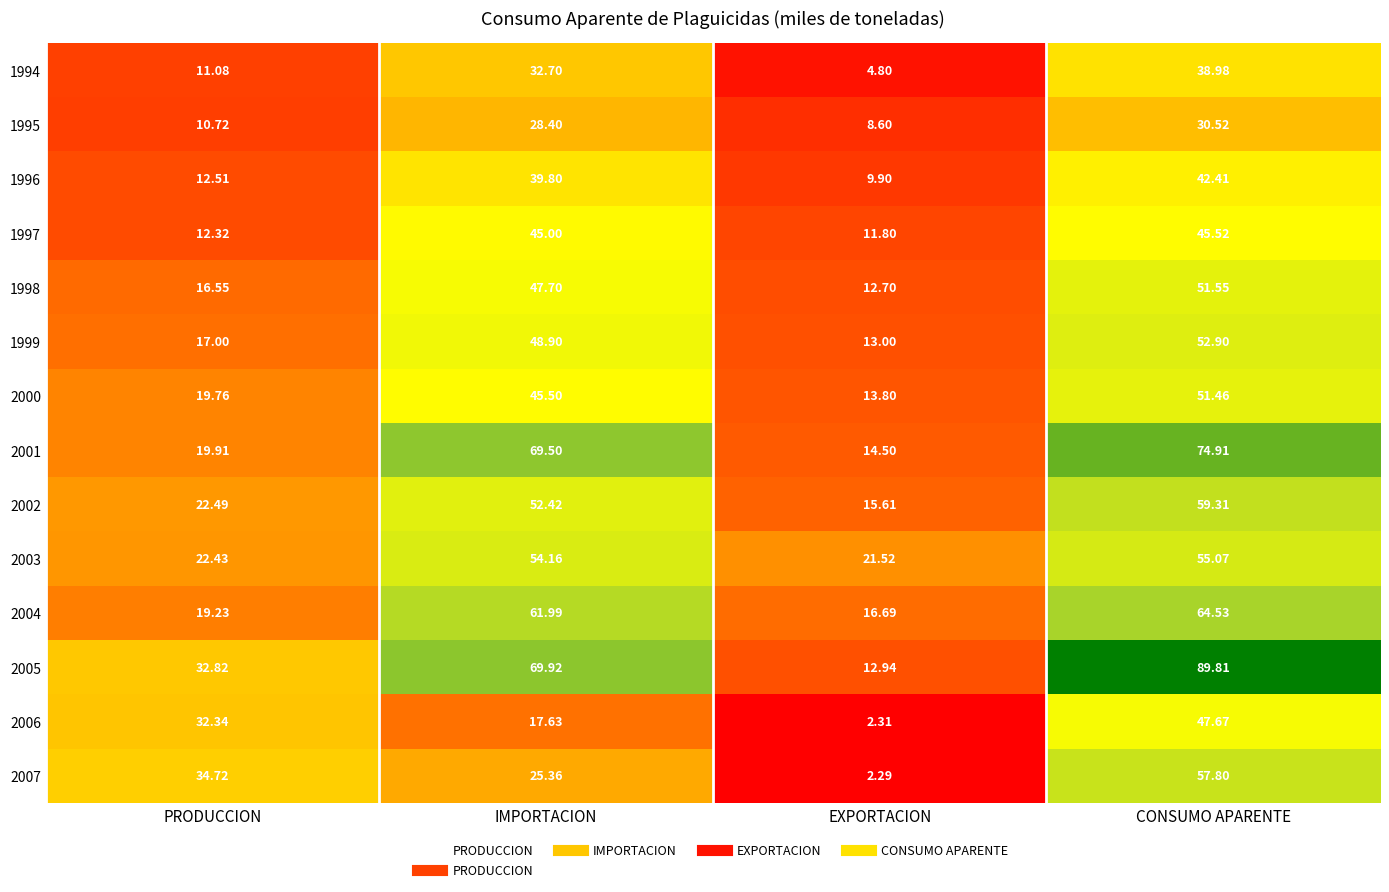

Is it true that 2007 equals 3.0 at EXPORTACION?

False